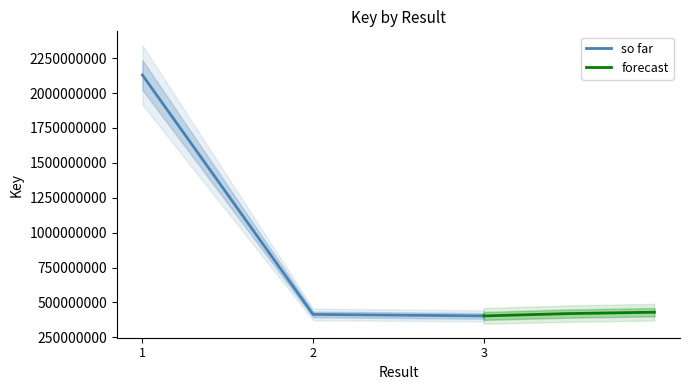

At which label is so far closest to 1266522543?

2